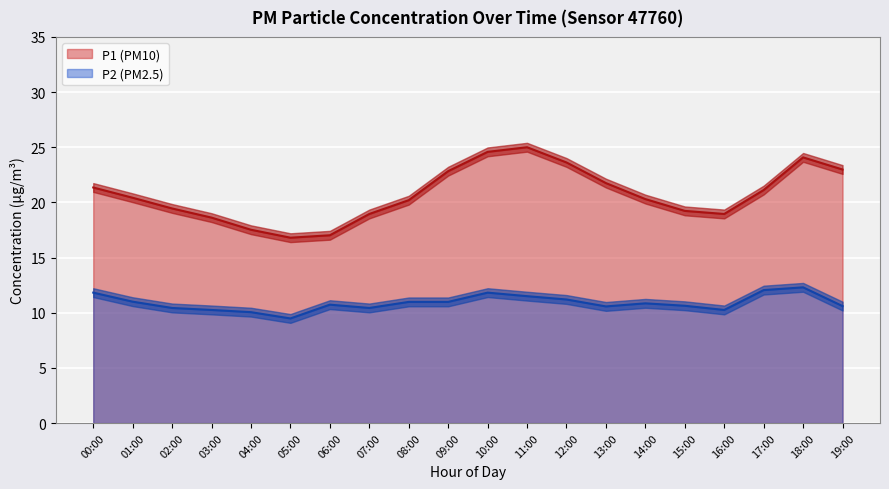

What is the spread (max minus min) of values at 02:00?

9.0